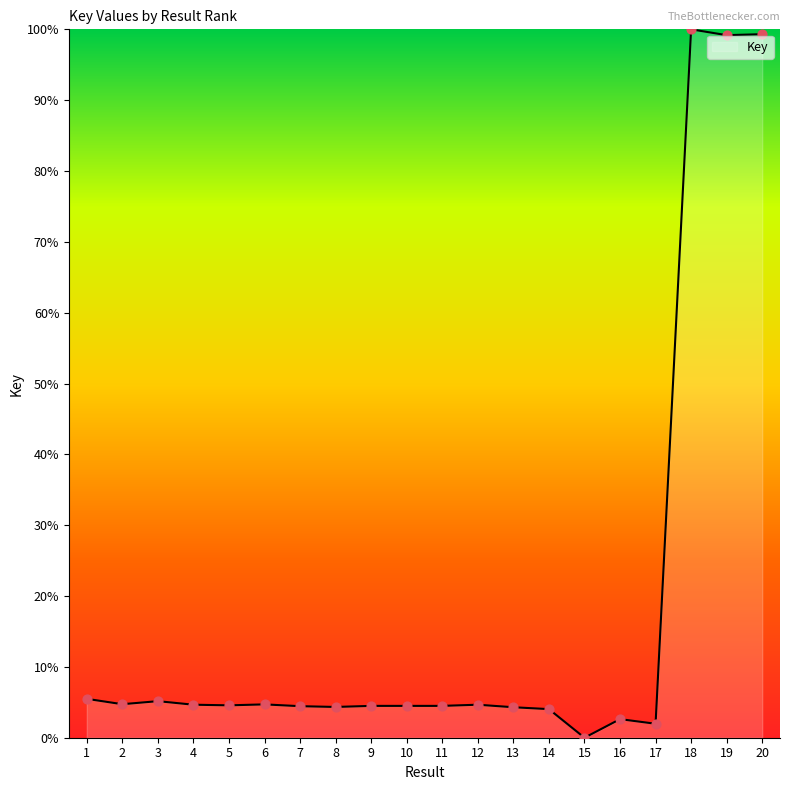

Approximately how many times larger is the value at 1 compared to 14?

1.4